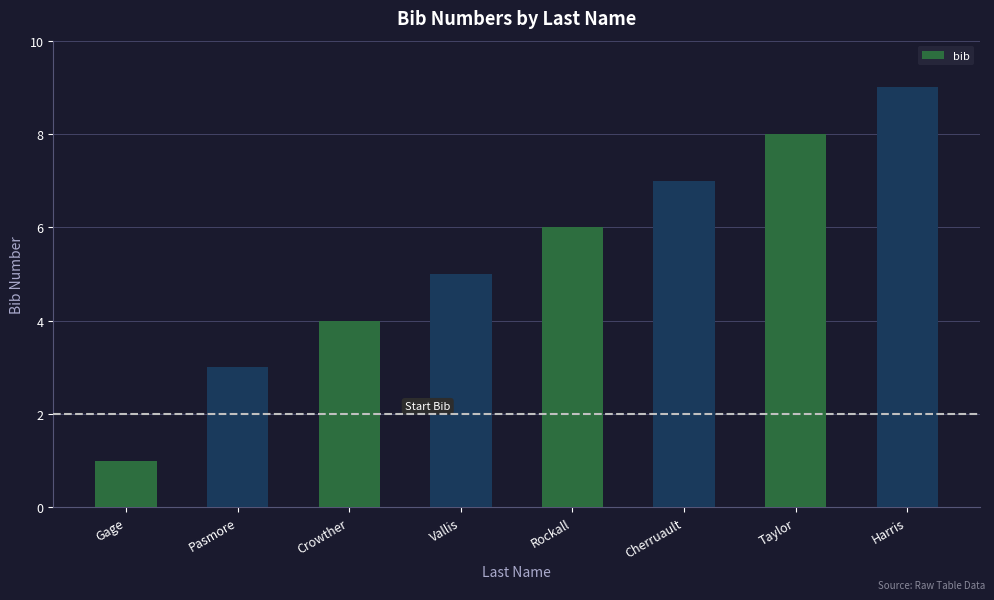

What is the label of the 8th bar from the right?

Gage